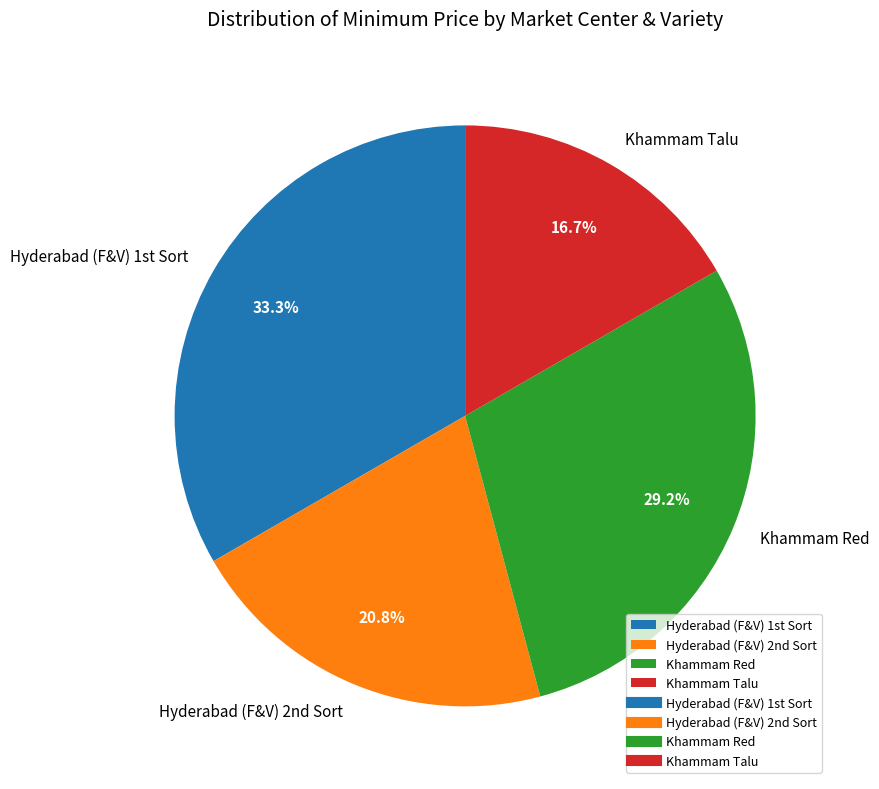

The Khammam Talu slice represents 17% of the pie. True or false?

True